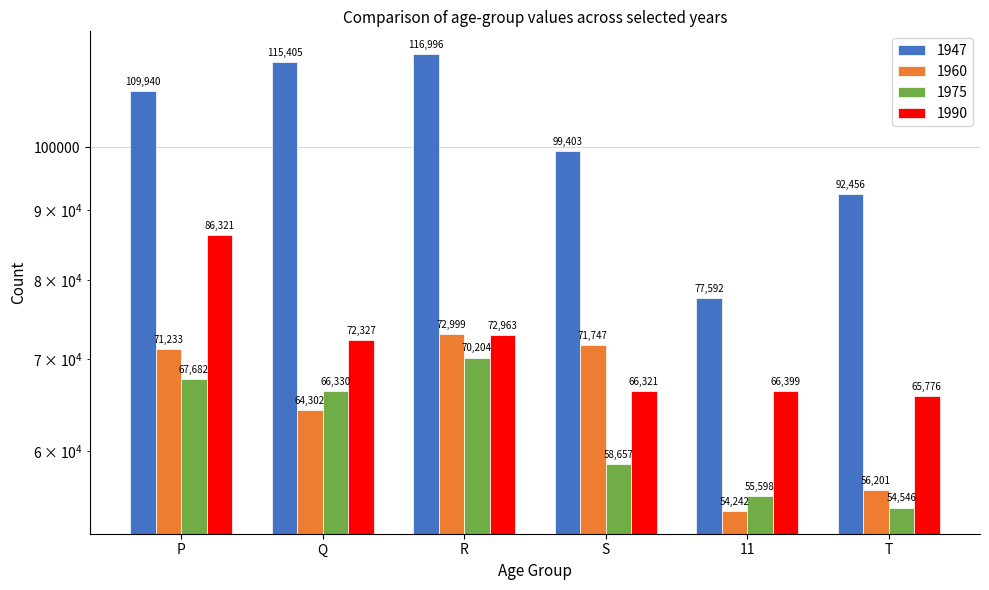

At how many categories does at least one series exceed 83515?

5